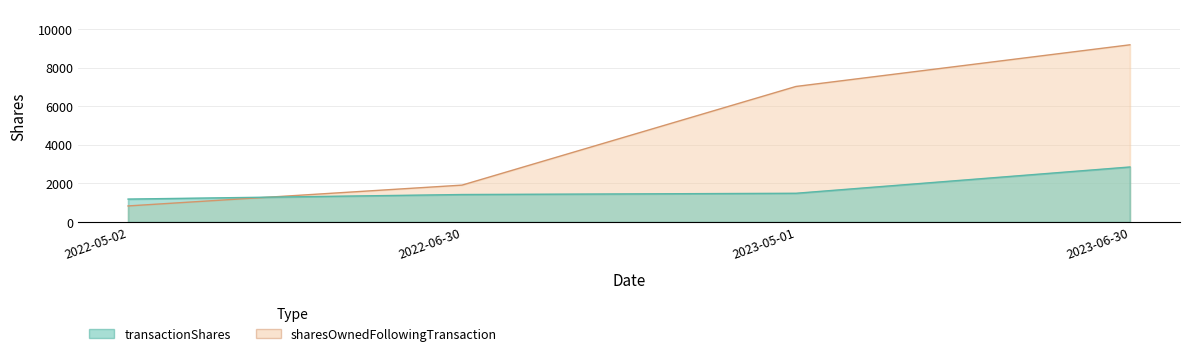

At which category is the sum across all series the highest?

2023-06-30